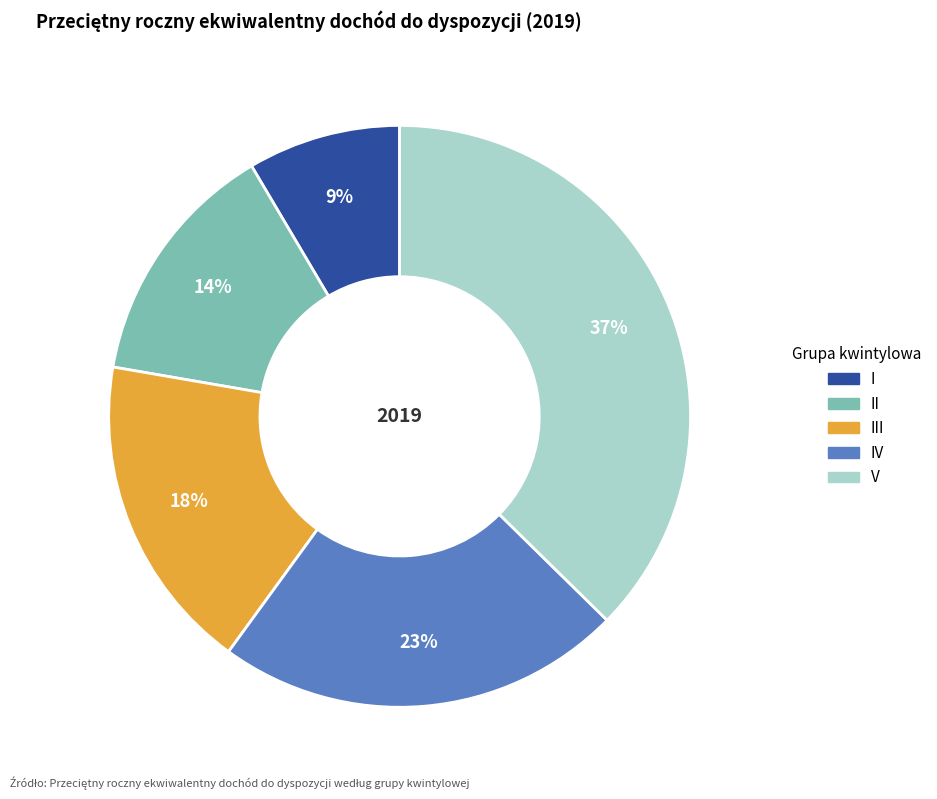

Which slice is the largest?

V